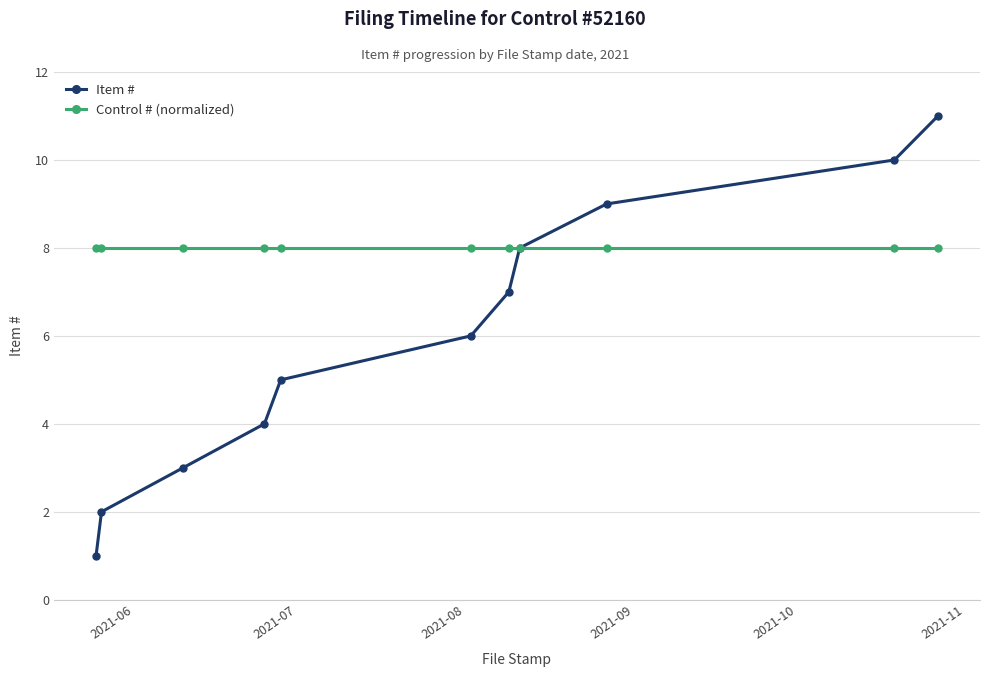

List the series in order of their overall mean, lowest first.

Item #, Control # (normalized)